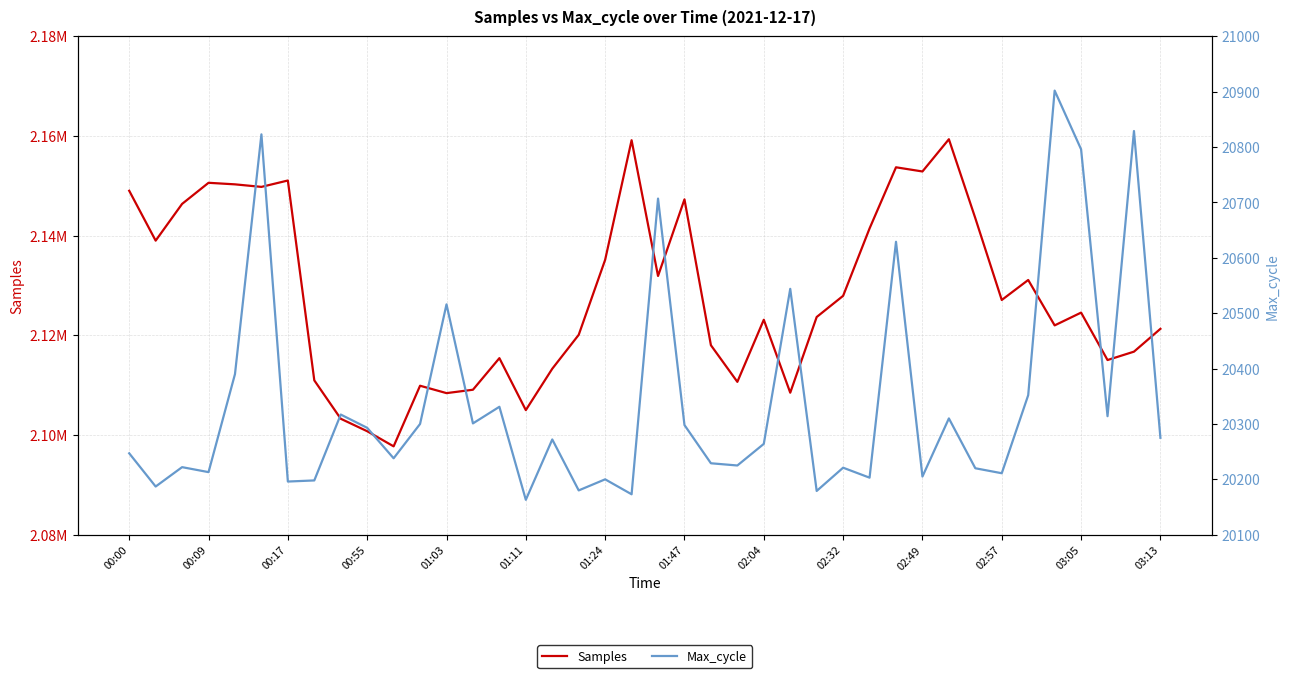

What is the average value of the Samples series?

2128108